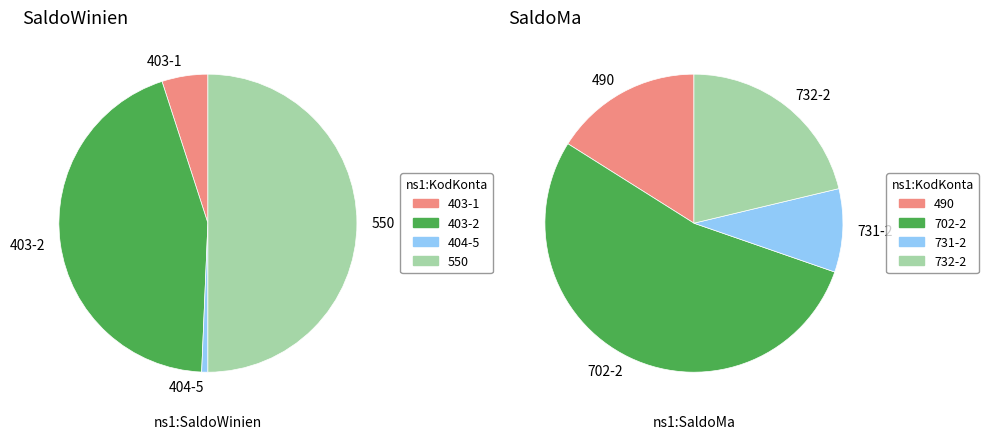

Does 732-2 account for over 50% of the chart?

No